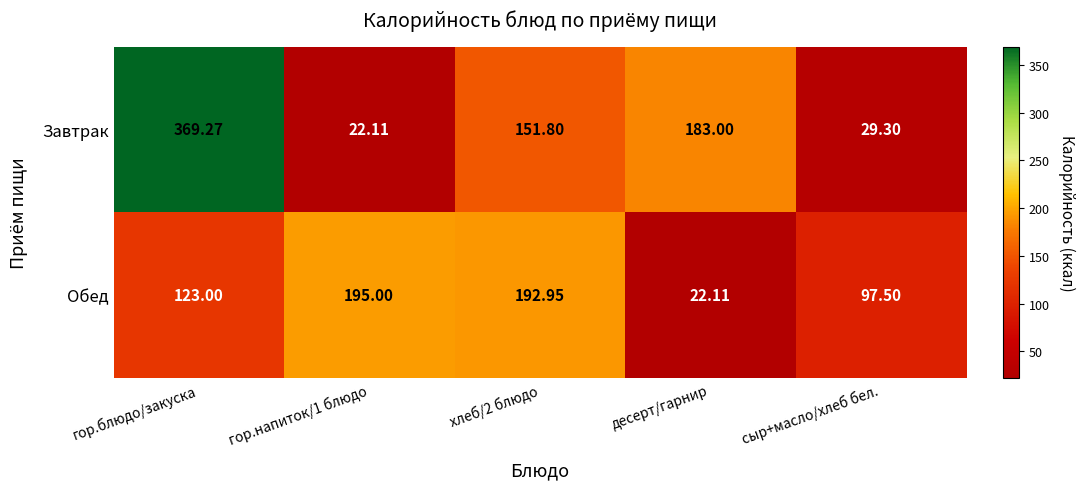

At гор.напиток/1 блюдо, list the series in order from largest to smallest.

Обед, Завтрак